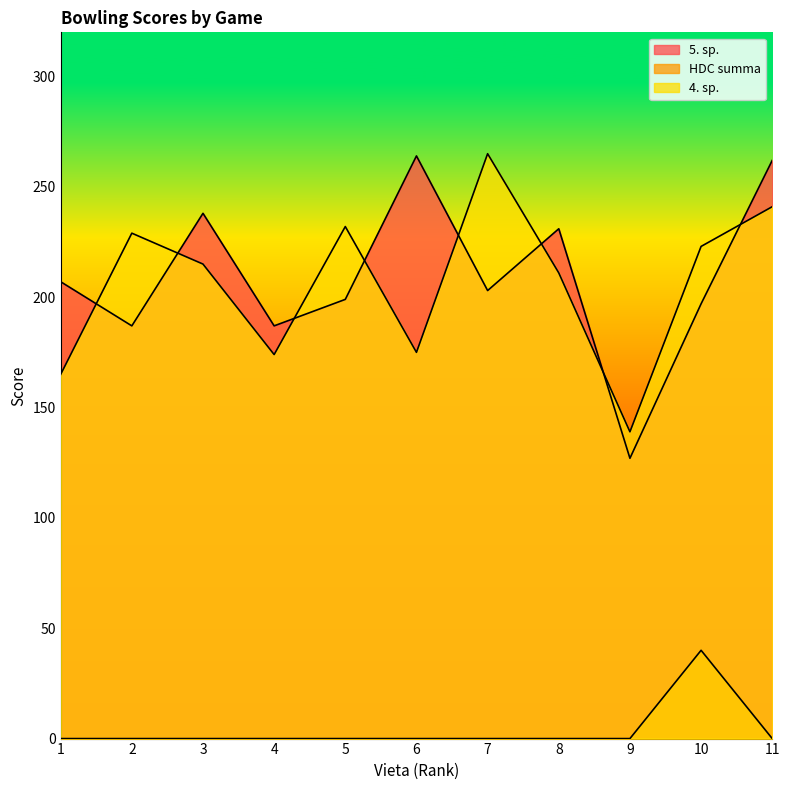

Which series changed the most between 3 and 5?

5. sp.